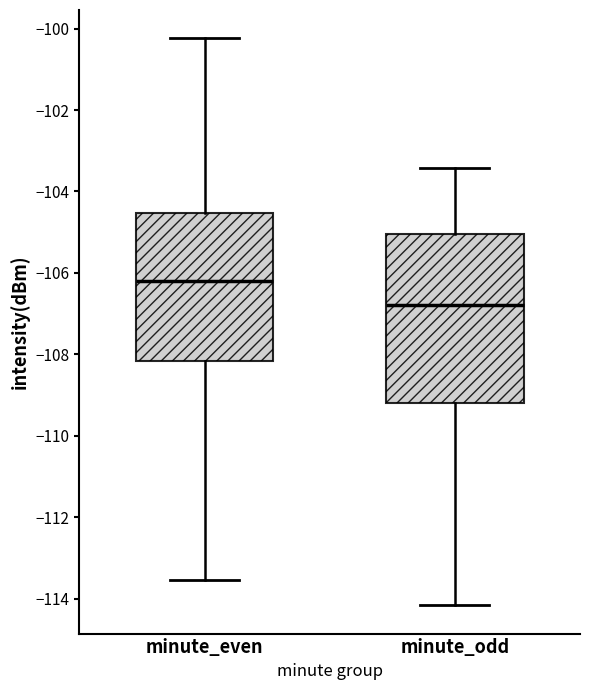

Where is the upper edge of the box for minute_even on the y-axis? The values are not printed on the chart, so give them approximately, as read against the axis.

-104.6